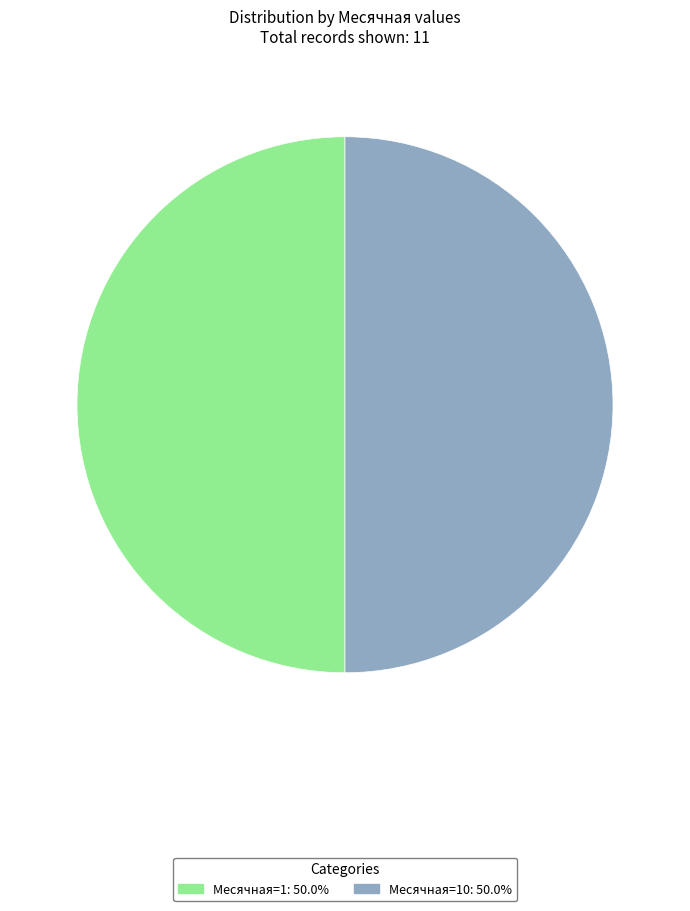

Approximately how many times larger is the value at Месячная=1: 50.0% compared to Месячная=10: 50.0%?

1.0